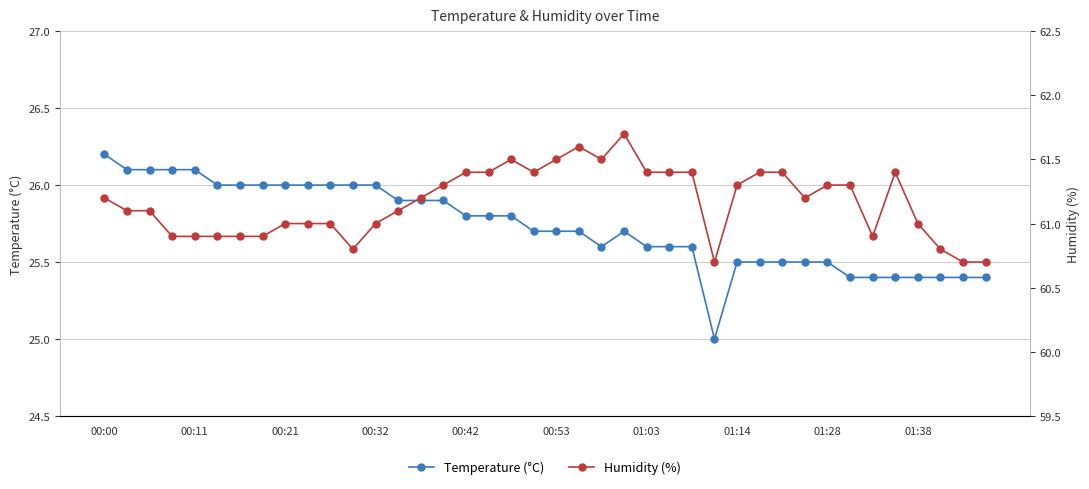

At how many categories does at least one series exceed 31?

40